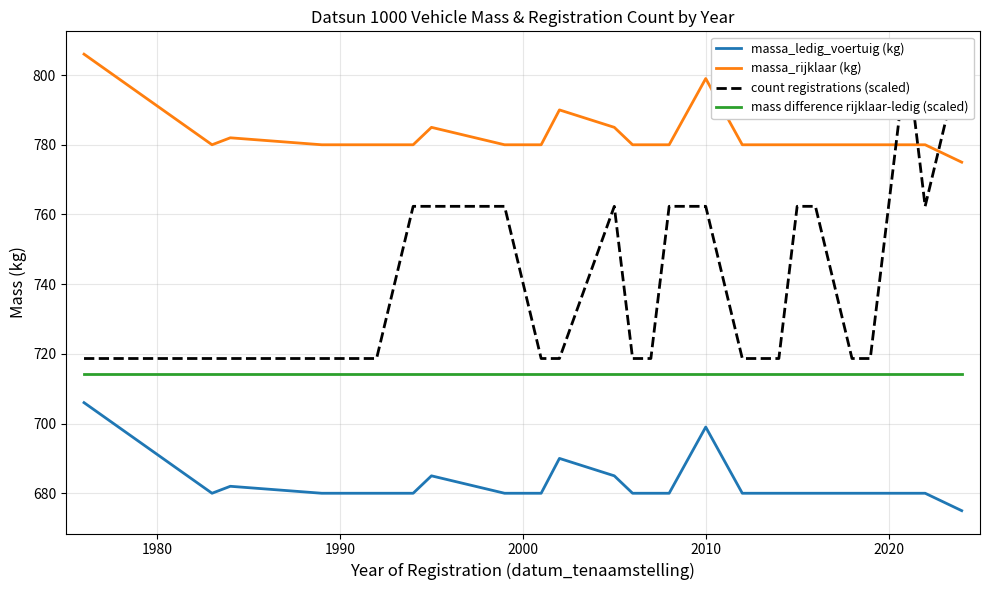

List the series in order of their peak value, highest first.

massa_rijklaar (kg), count registrations (scaled), mass difference rijklaar-ledig (scaled), massa_ledig_voertuig (kg)